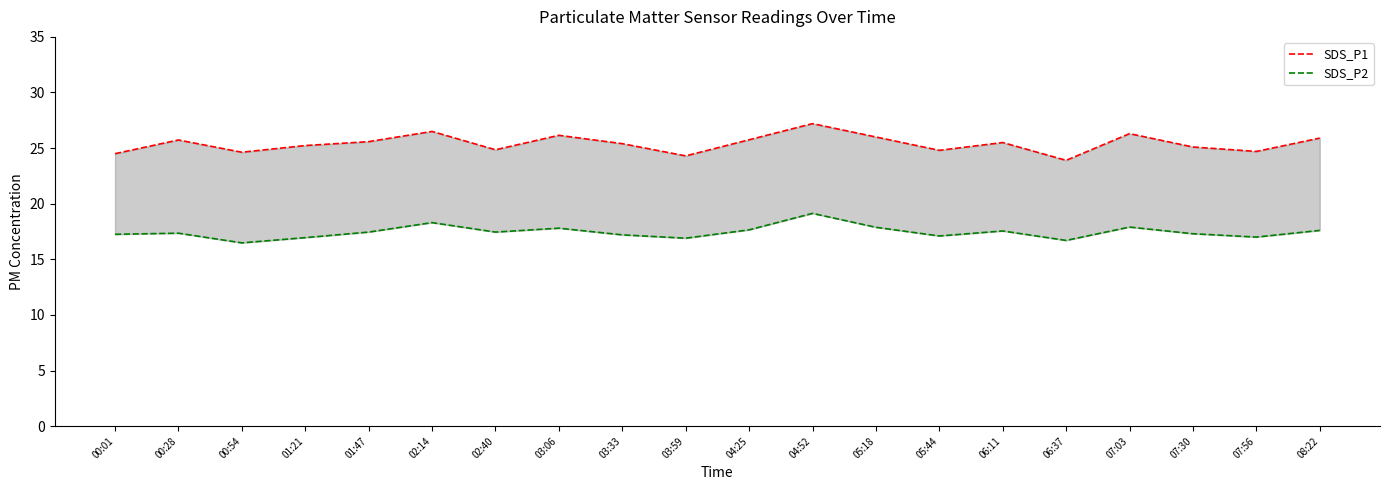

At which category is the sum across all series the highest?

04:52